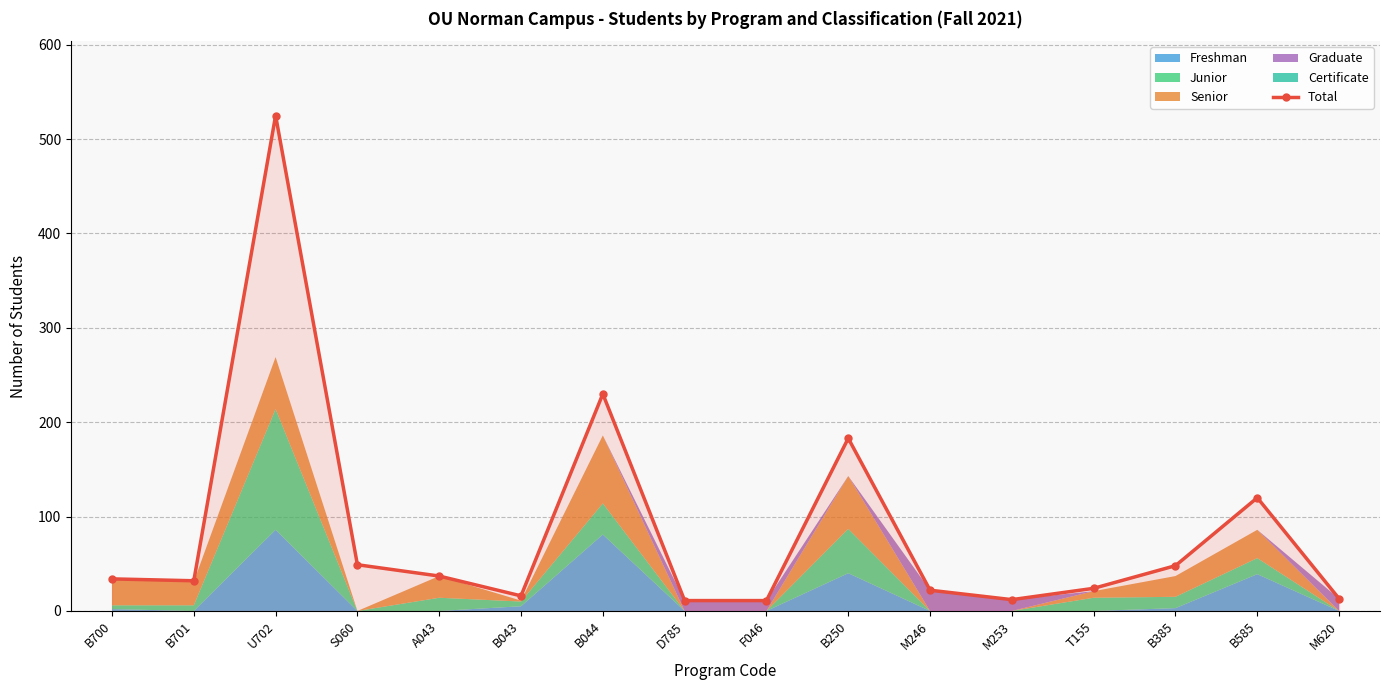

Reading right to left, list all the values displayed in this chart.

M620=13	B585=120	B385=48	T155=24	M253=12	M246=22	B250=183	F046=11	D785=11	B044=230	B043=16	A043=37	S060=49	U702=525	B701=32	B700=34